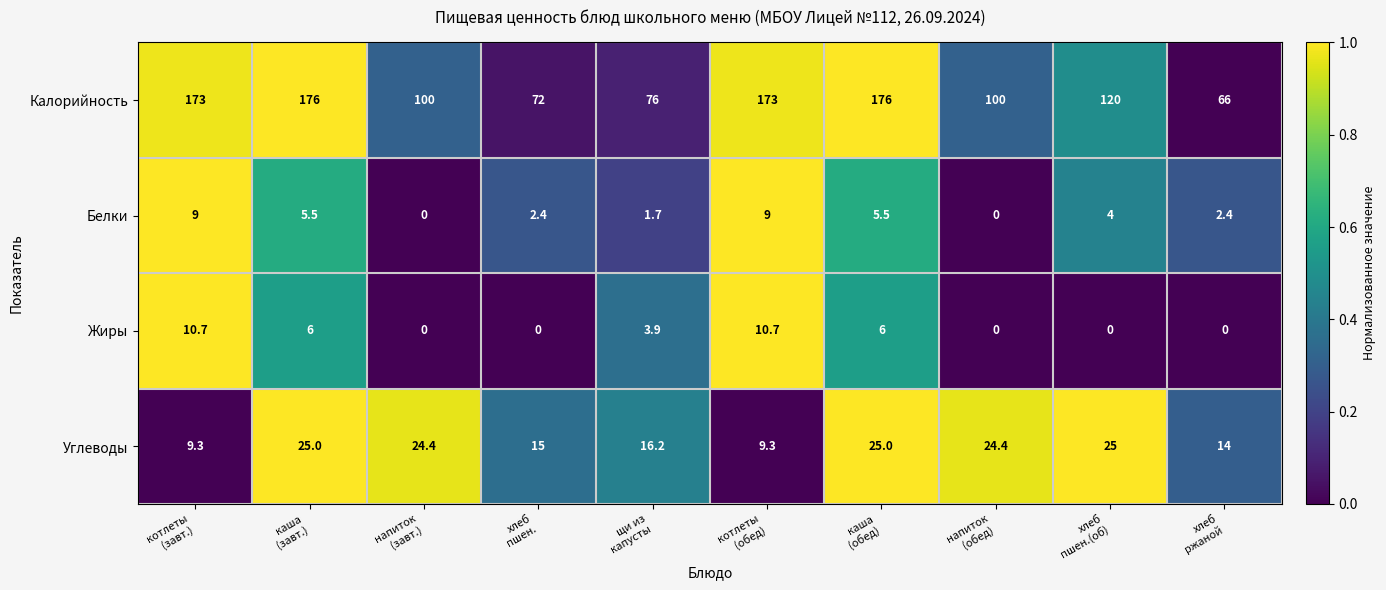

Which series has the largest total across all categories?

Калорийность